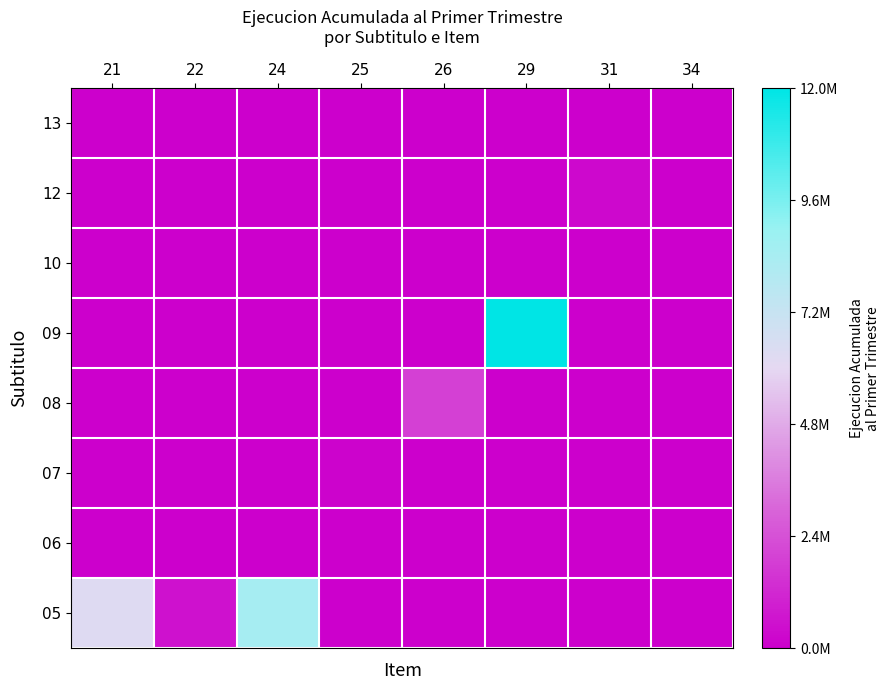

Count the number of data series in this chart.

8